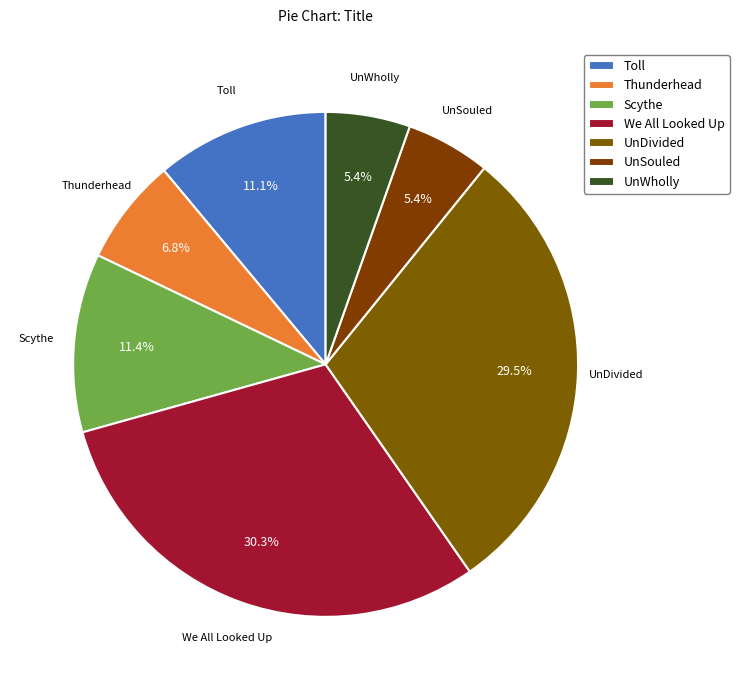

What percentage is the Thunderhead slice, to the nearest percent?

7%